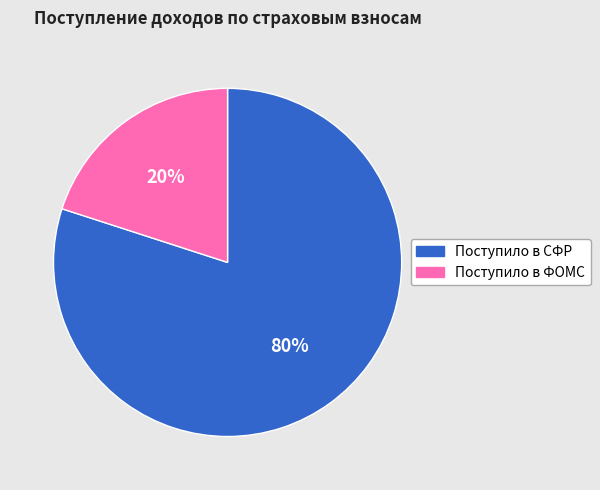

Rank the categories by value from highest to lowest.

Поступило в СФР, Поступило в ФОМС